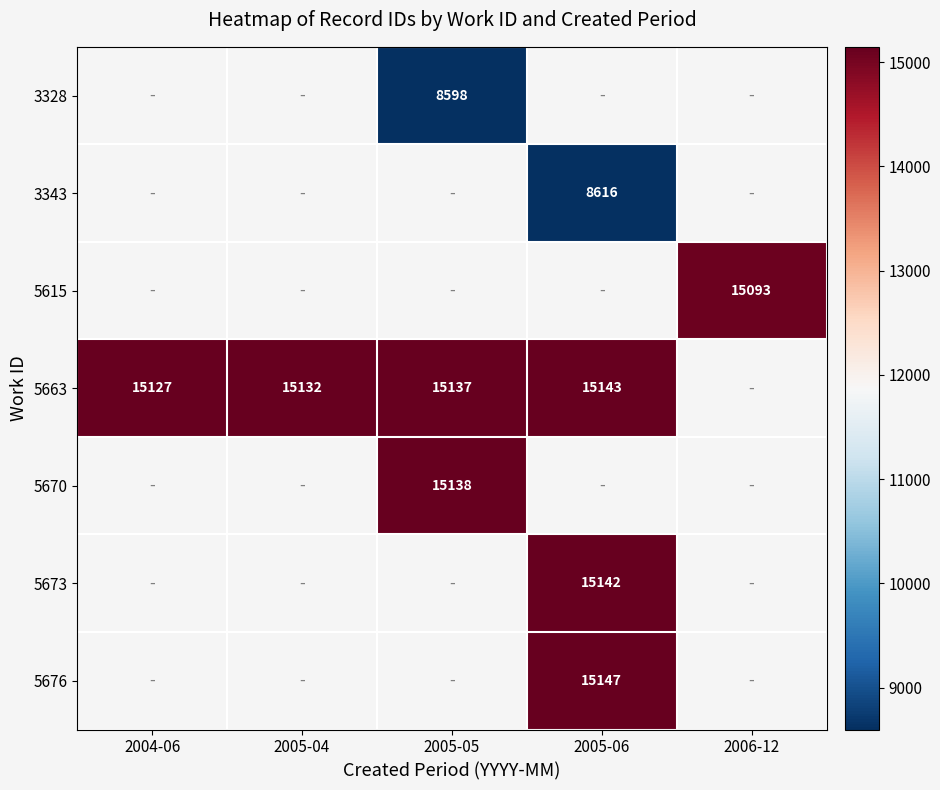

What is the greatest value displayed?

15147.0